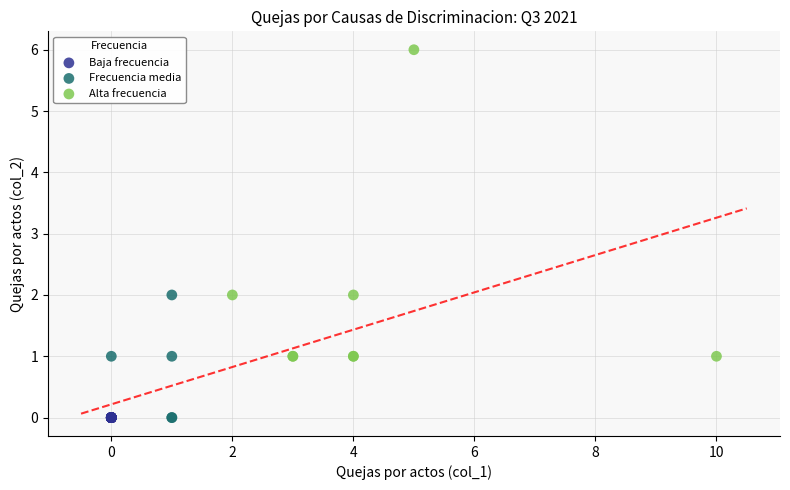

What are all the series names shown in the legend?

Baja frecuencia, Frecuencia media, Alta frecuencia